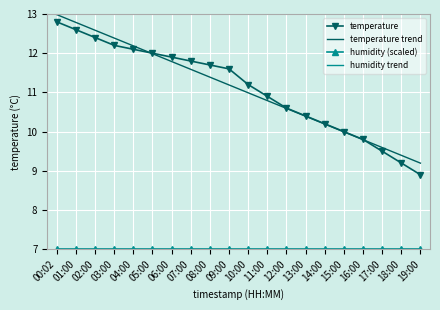

What is the difference between the second highest and minimum values in the temperature series?

3.7